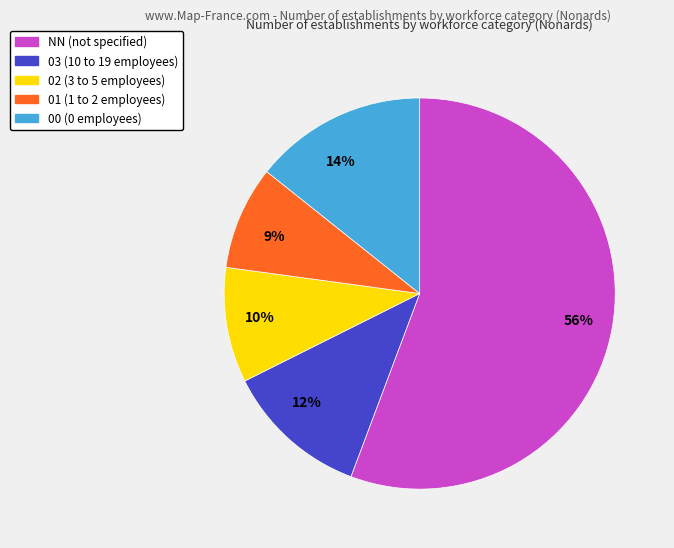

What is the largest slice in the pie chart?

56%